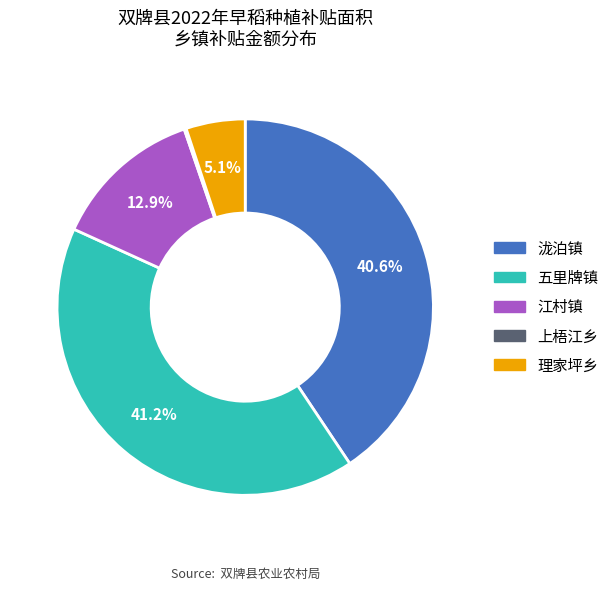

What is the ratio of the value at 五里牌镇 to the value at 泷泊镇?

1.0